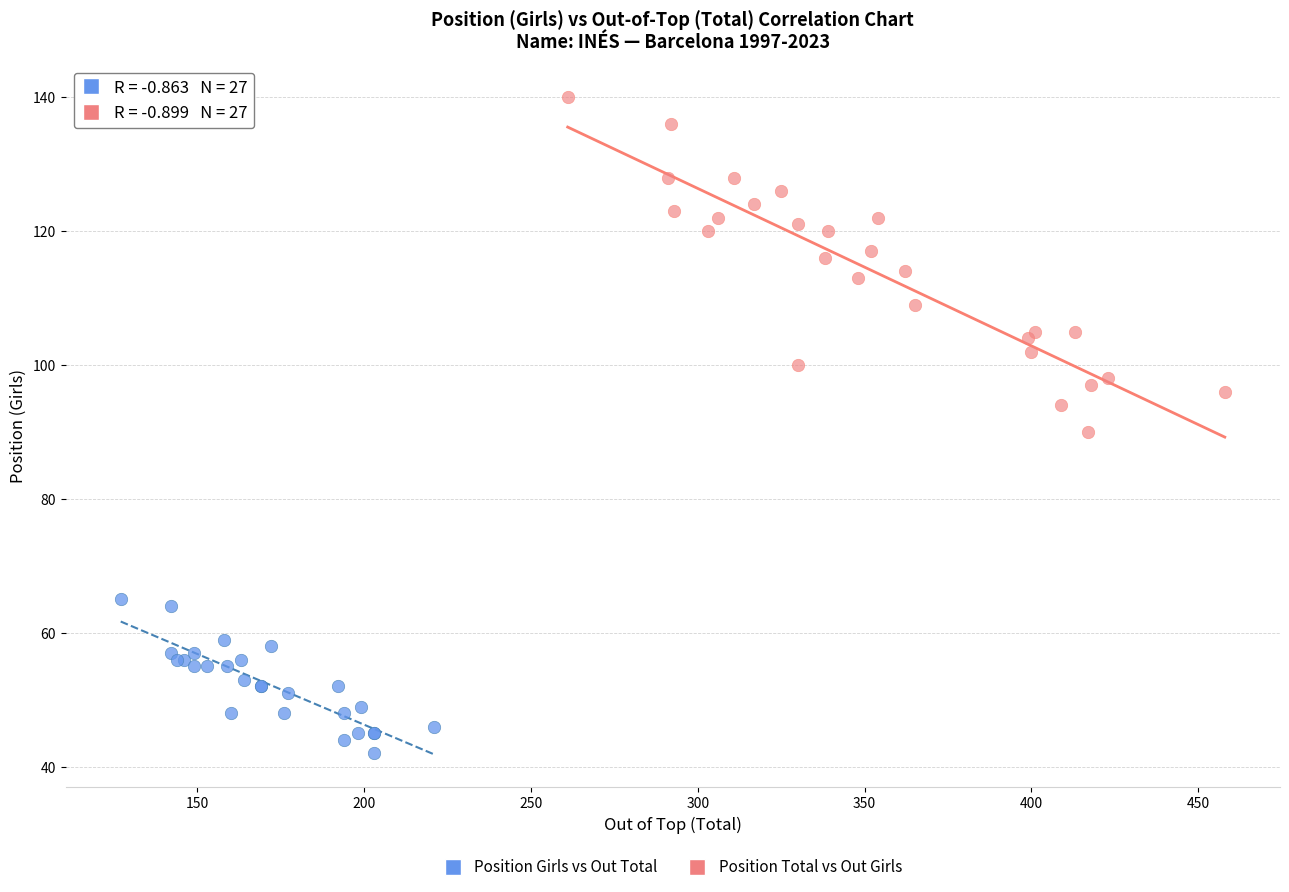

Which series reaches the maximum Y coordinate?

Position Total vs Out Girls